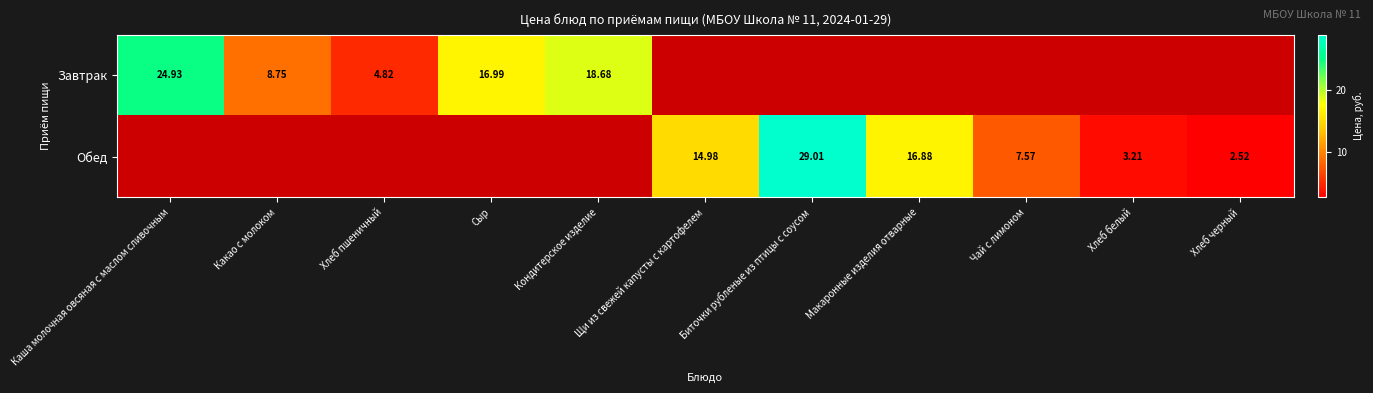

Is the value of Обед at Макаронные изделия отварные greater than the value of Завтрак at Какао с молоком?

Yes